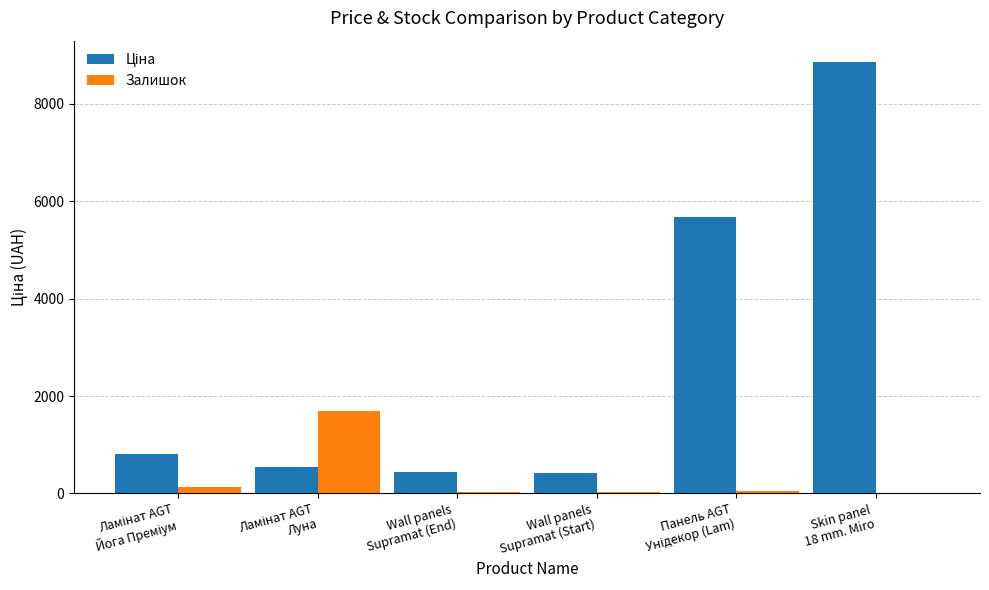

What is the sum of all Залишок values?

1927.0